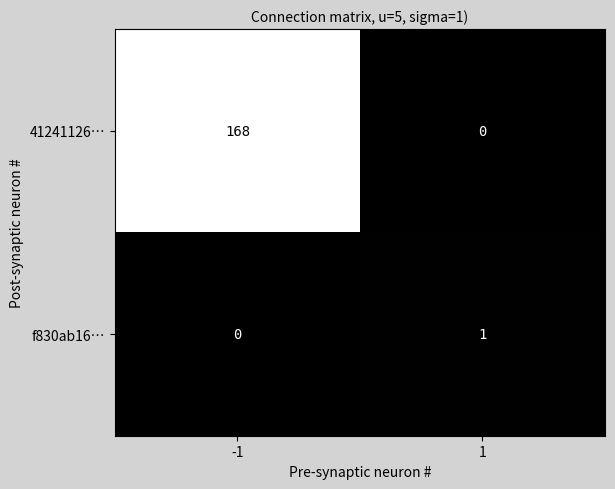

Reading right to left, extract all data points from this chart.

41241126…: 1=0	-1=168
f830ab16…: 1=1	-1=0